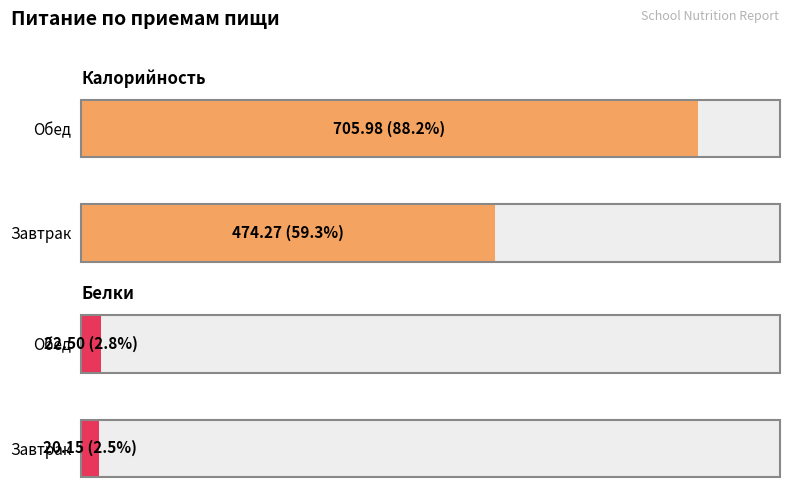

What is the difference between the maximum and minimum values in the Белки series?

2.4